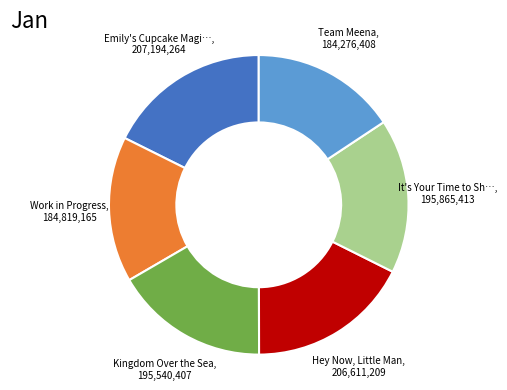

Does any single category account for the majority?

No